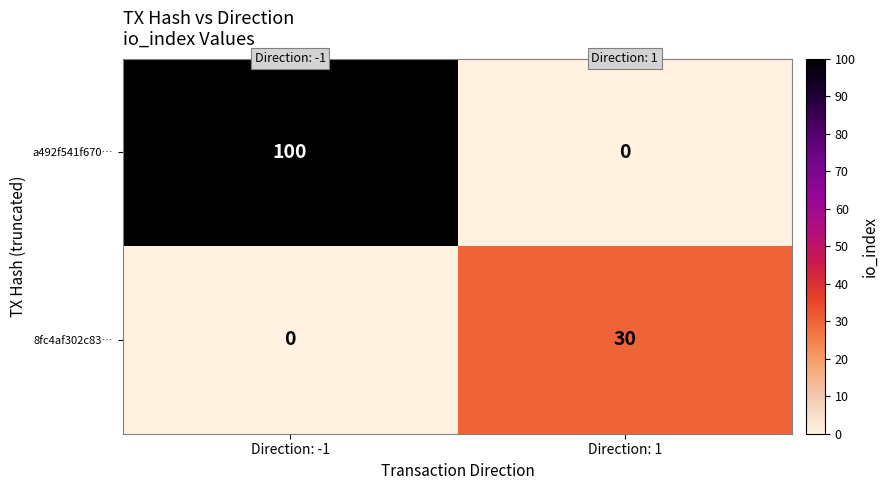

What is the sum of the 8fc4af302c83… values at Direction: -1 and Direction: 1?

30